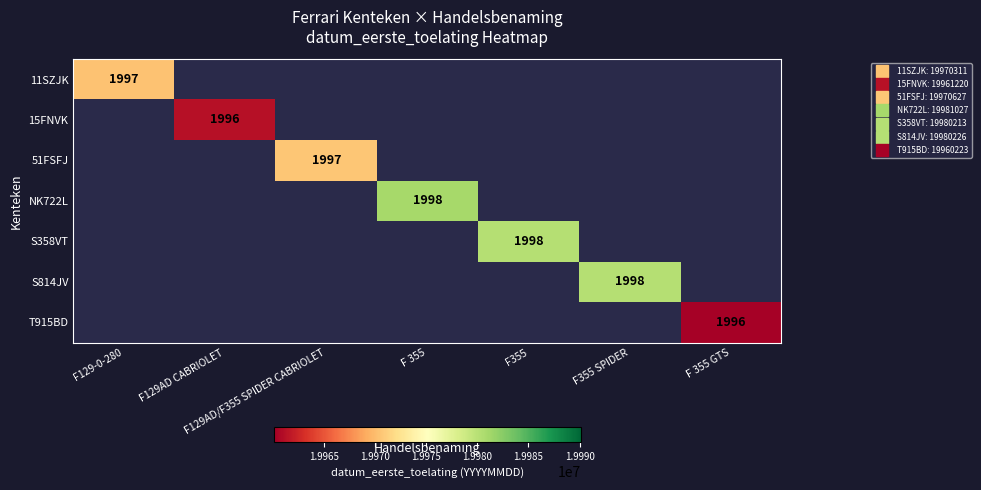

How many series are shown in this chart?

7